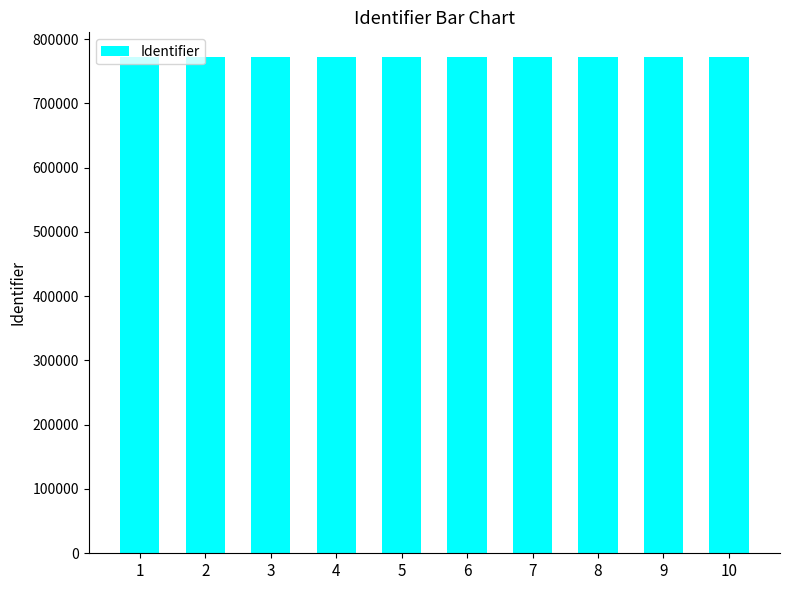

Approximately how many times larger is the value at 10 compared to 5?

1.0